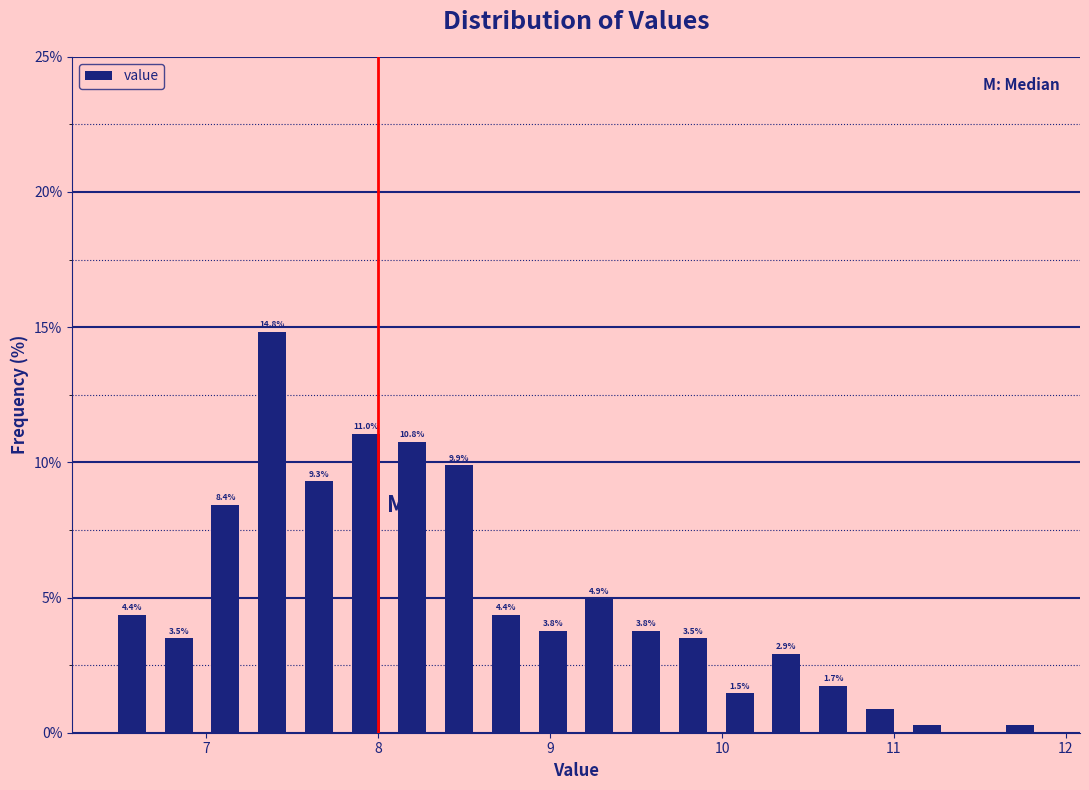

Around what value on the x-axis is the tallest bar? Give the approximate position of its centre, as read against the axis.

7.4